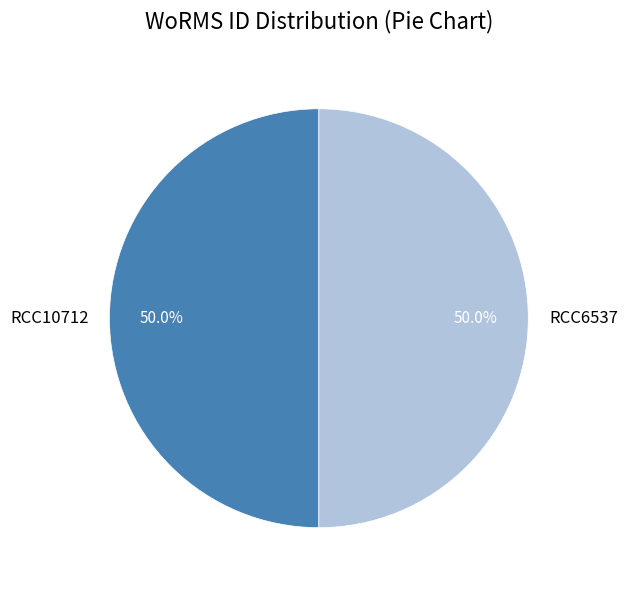

What is the ratio of the value at RCC6537 to the value at RCC10712?

1.0